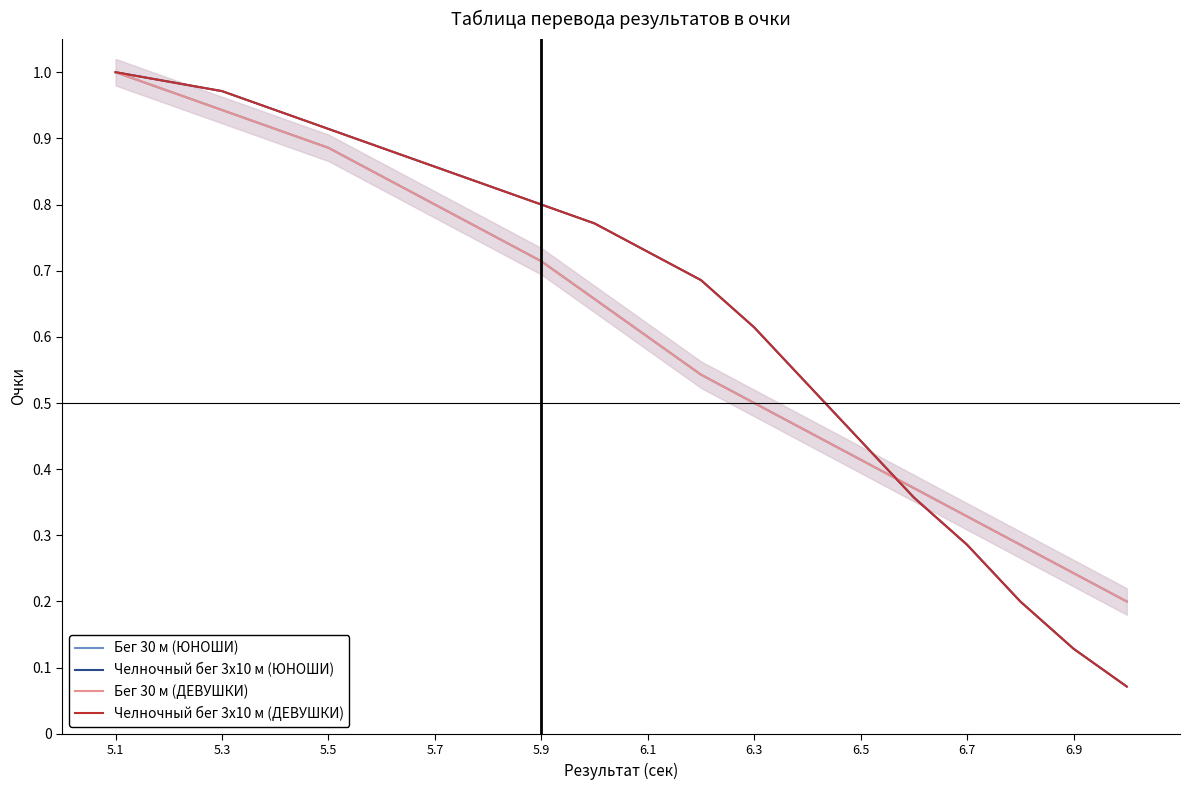

What is the minimum value for Бег 30 м (ЮНОШИ)?

0.2